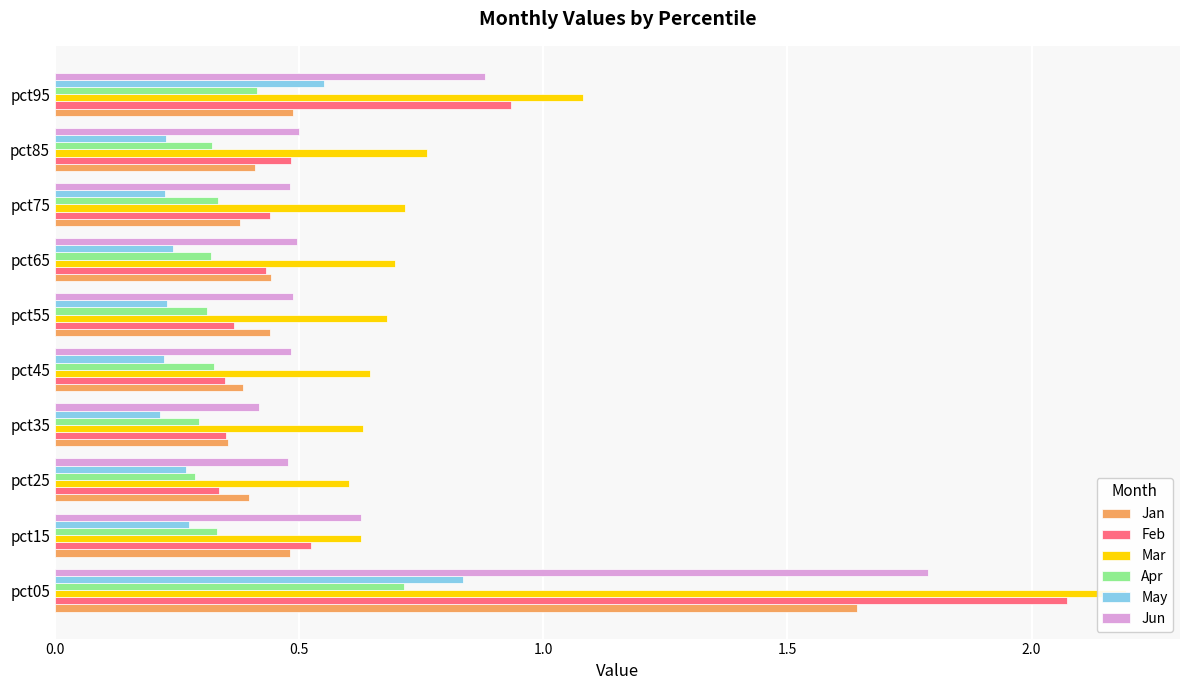

How many bars are there in total?

60